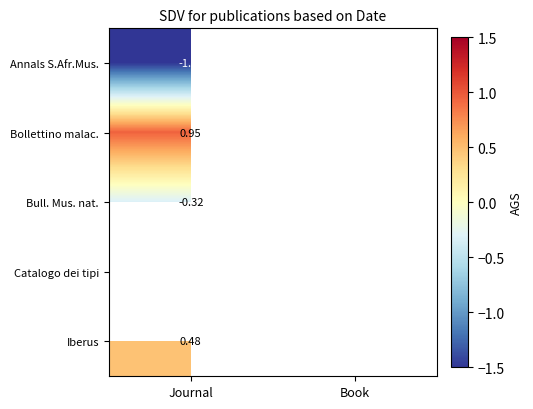

What is the lowest value of the Iberus series?

0.5